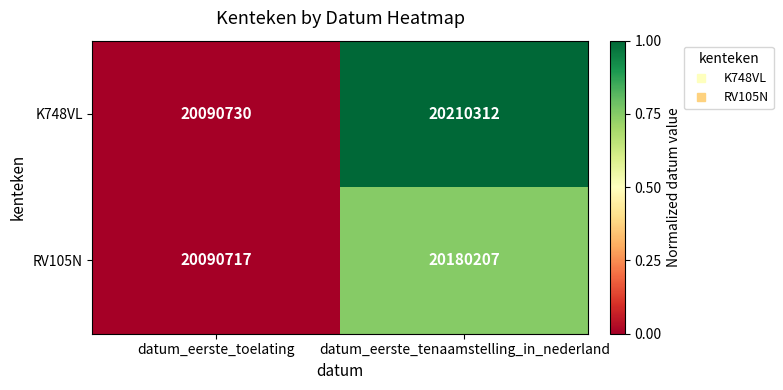

What is the maximum value shown in the chart?

20210312